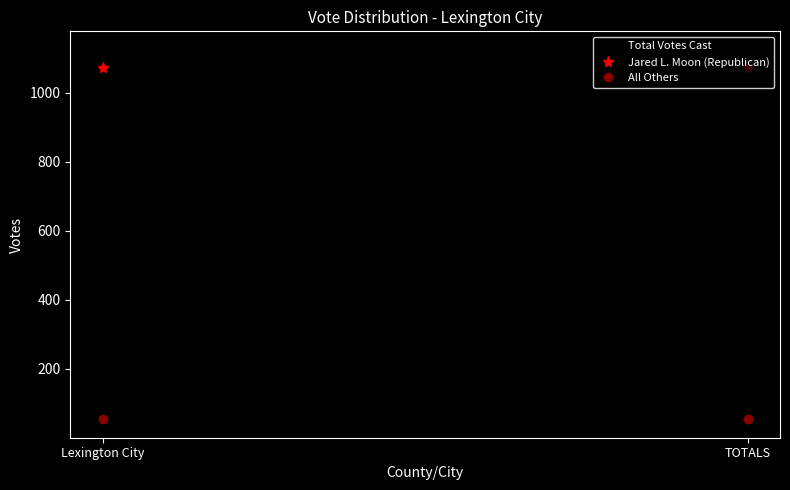

The Total Votes Cast series shows 1125 at Lexington City. True or false?

True